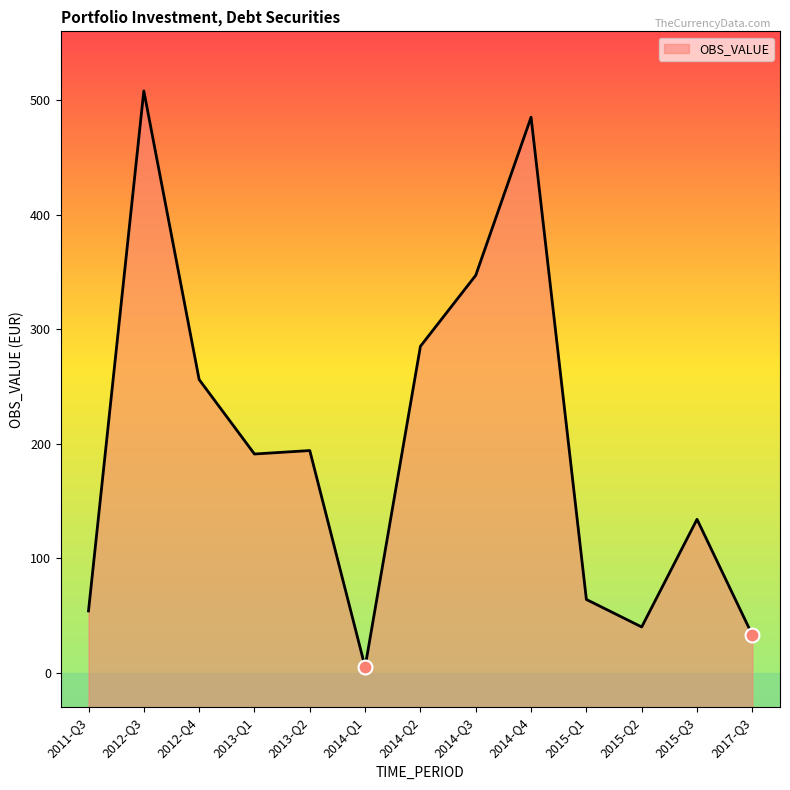

Where does the data first go above 191?

2012-Q3